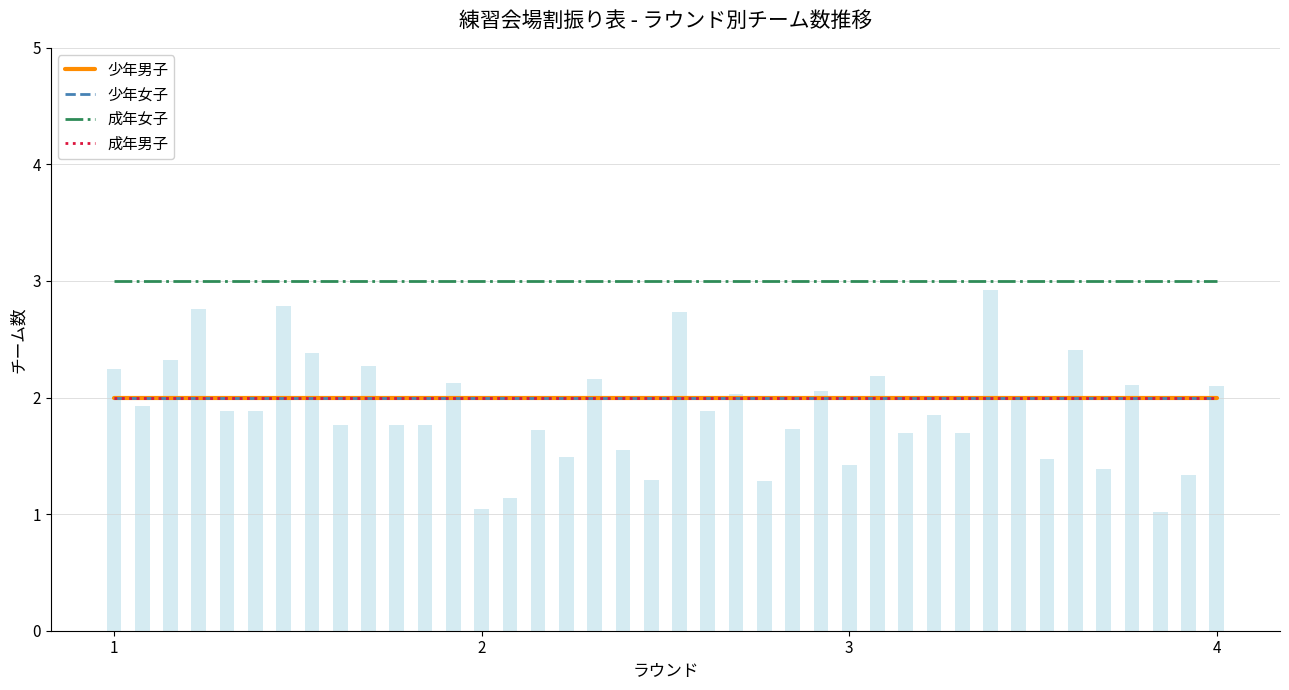

Rank the categories by 少年女子 value from lowest to highest.

1, 2, 3, 4